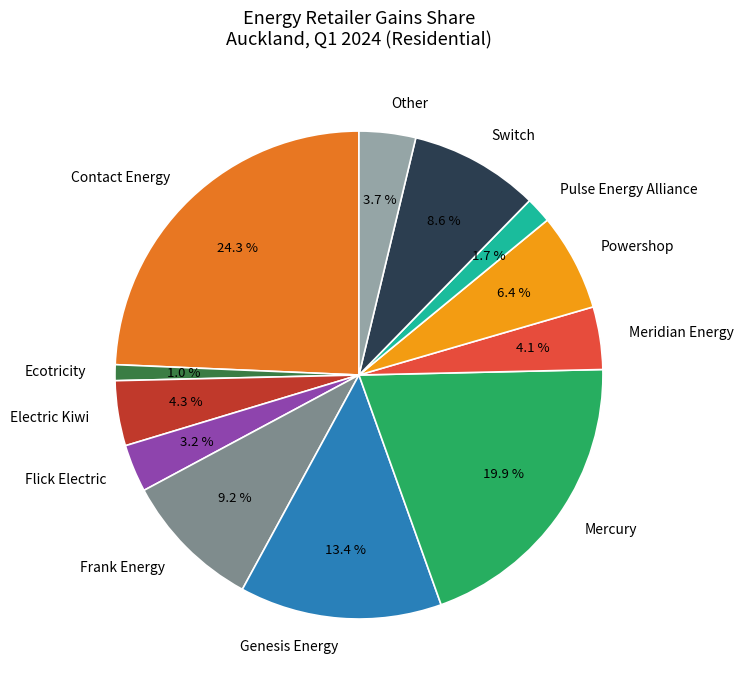

What is the smallest slice in the pie chart?

Ecotricity